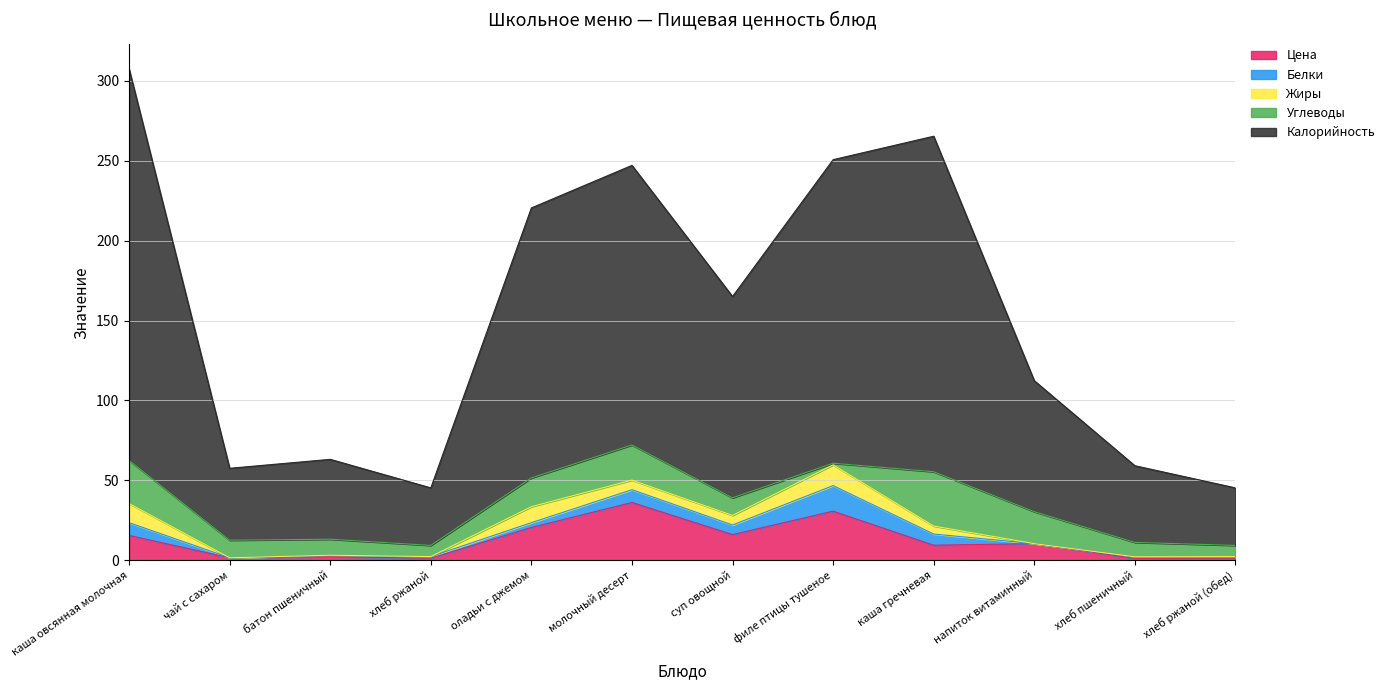

Between хлеб ржаной and батон пшеничный, which is larger?

батон пшеничный